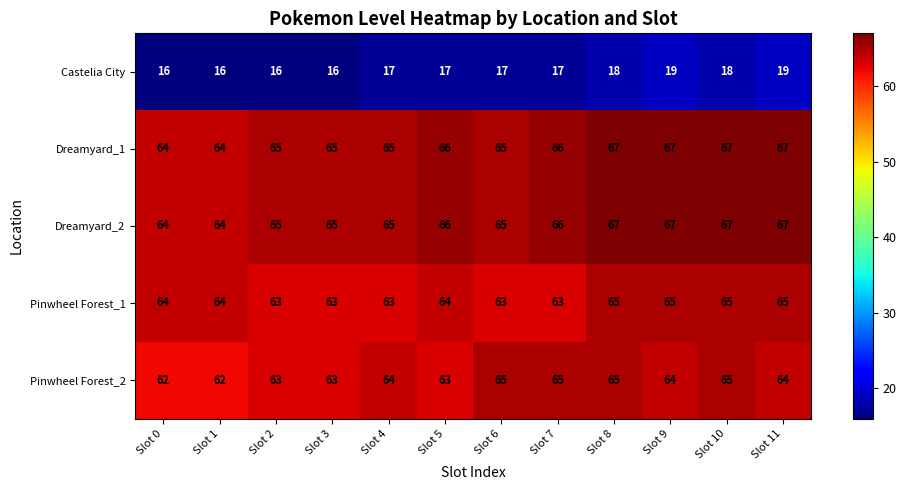

What is the difference between the highest and lowest values at Slot 7?

49